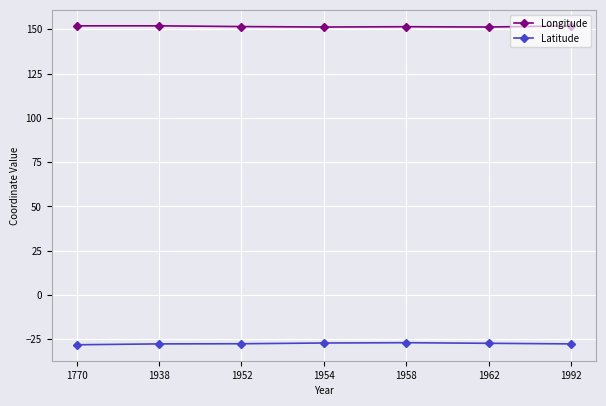

True or false: Longitude and Latitude intersect in this chart.

False